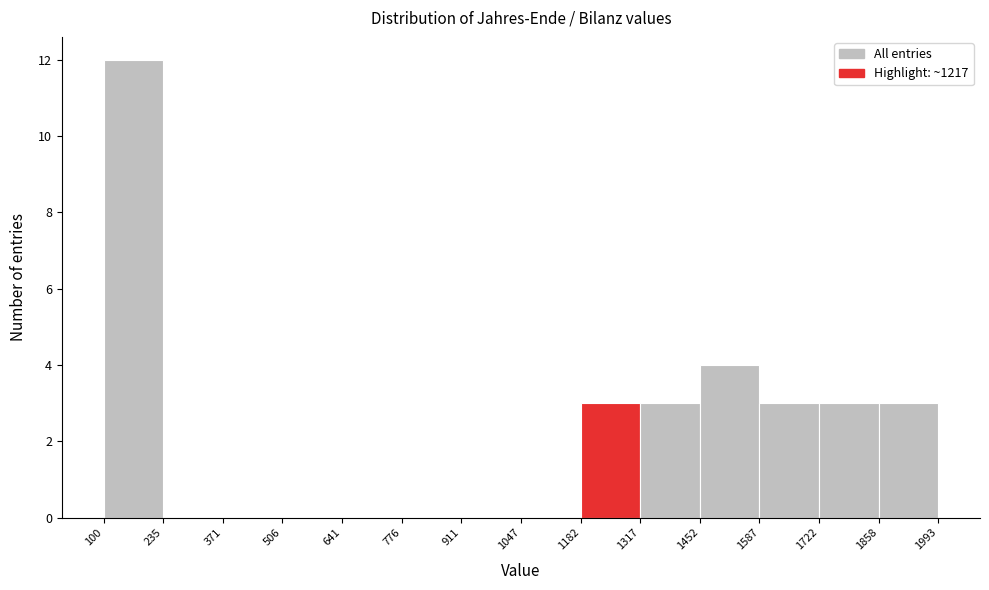

Reading left to right, list every bar in this chart as the range it spans on the x-axis followed by its height. The values are not printed on the chart, so give them approximately, as read against the axis.

100 to 235: 12
235 to 371: 0
371 to 506: 0
506 to 641: 0
641 to 776: 0
776 to 911: 0
911 to 1047: 0
1047 to 1182: 0
1182 to 1317: 3
1317 to 1452: 3
1452 to 1587: 4
1587 to 1722: 3
1722 to 1858: 3
1858 to 1993: 3